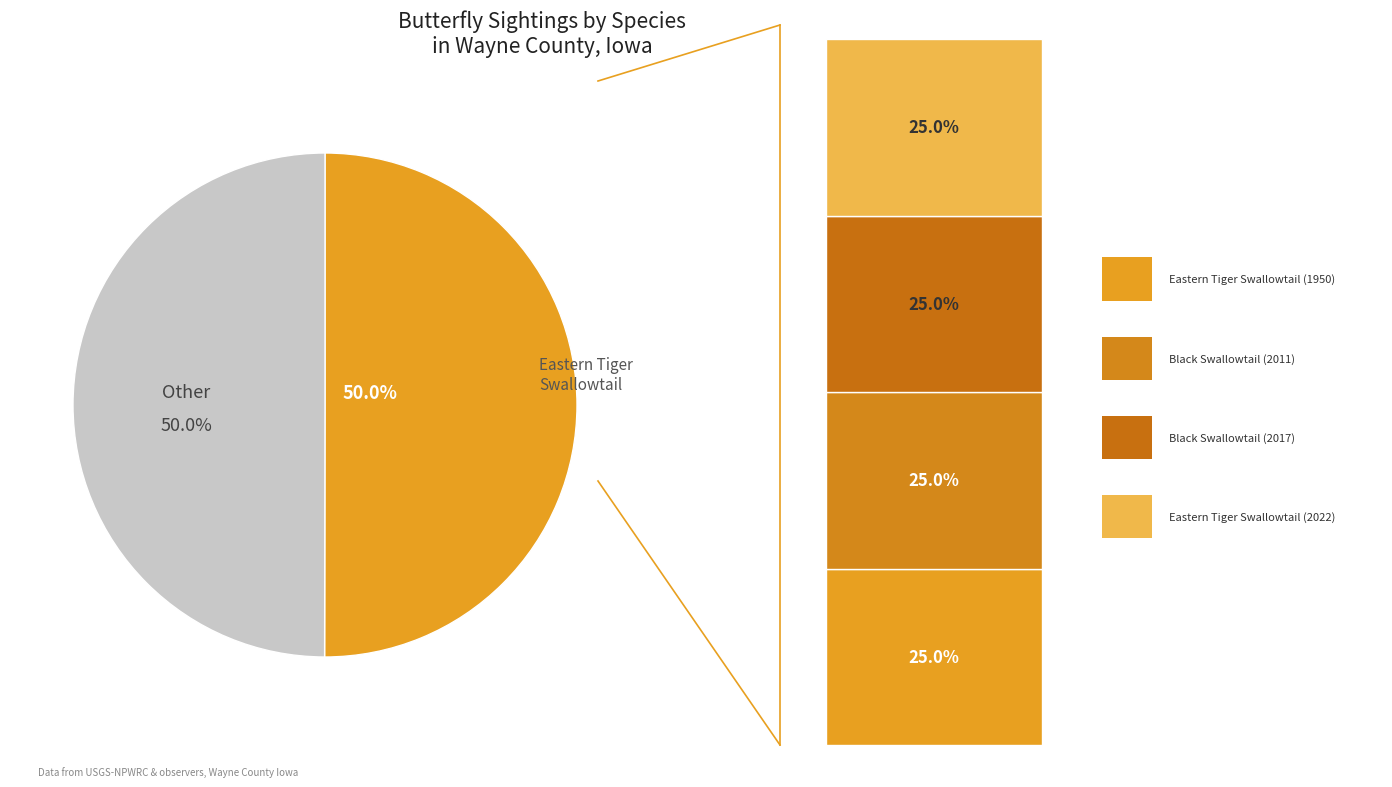

Is it true that Eastern Tiger Swallowtail (2022) is 33% of the pie?

False